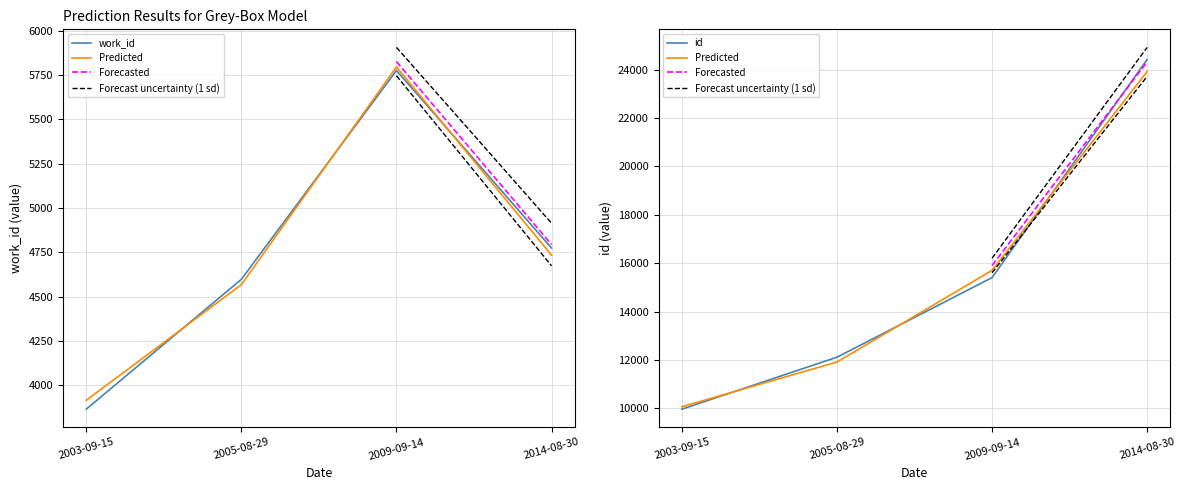

What is the average value of the work_id series?

4753